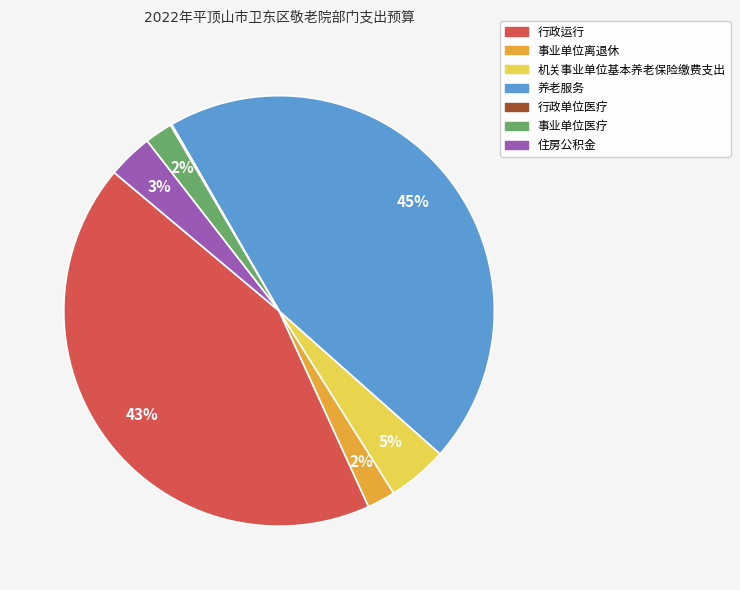

What is the ratio of the value at 事业单位离退休 to the value at 事业单位医疗?

1.0